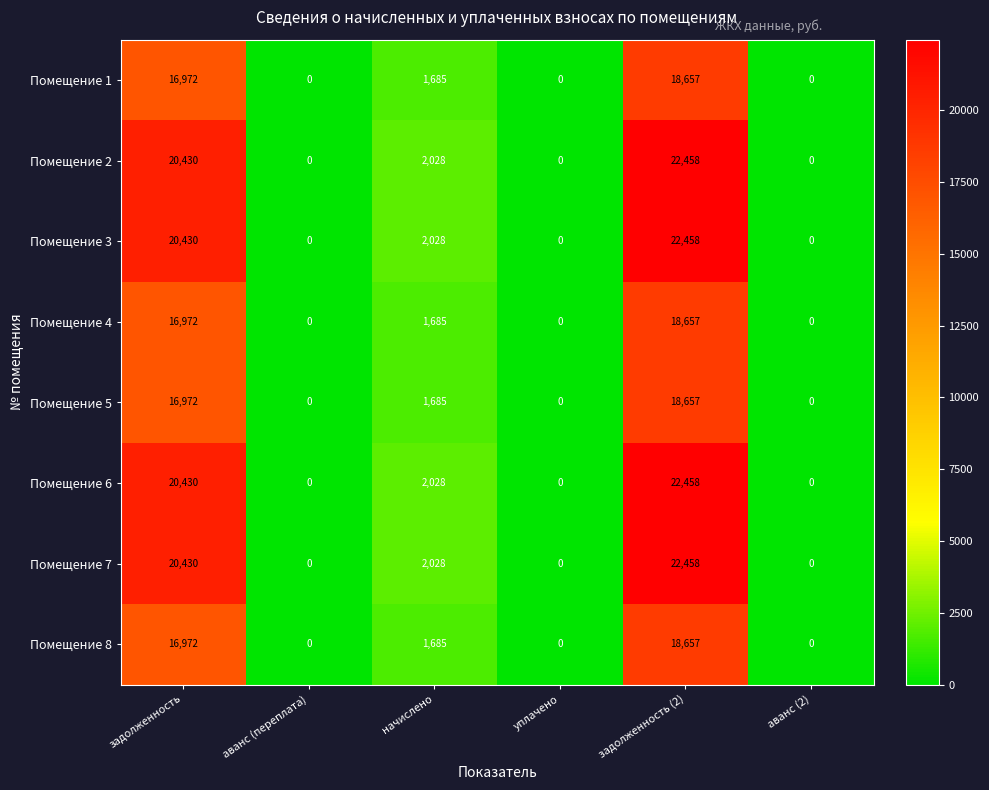

At how many categories does at least one series exceed 17190?

2